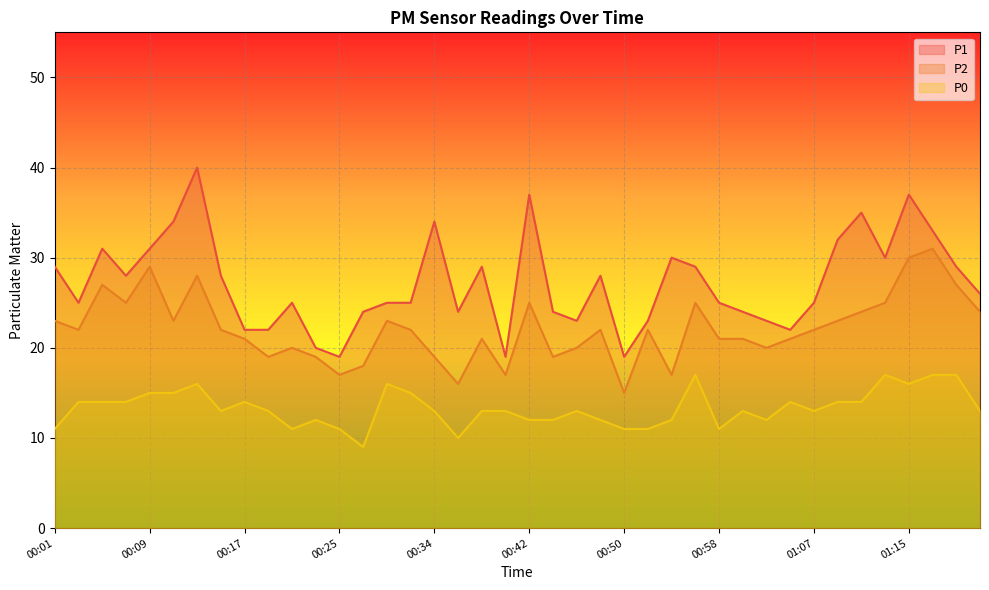

What is the label of the 26th point from the left?

00:52